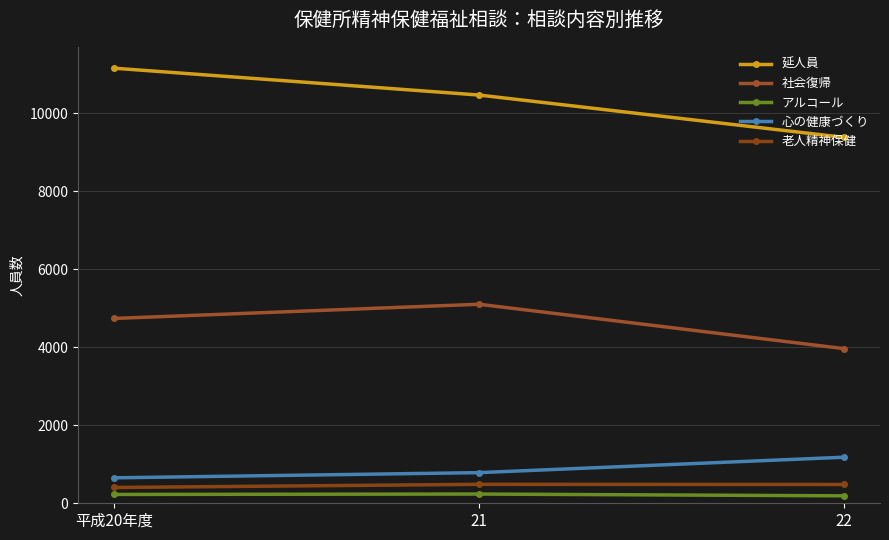

What are all the series names shown in the legend?

延人員, 社会復帰, アルコール, 心の健康づくり, 老人精神保健